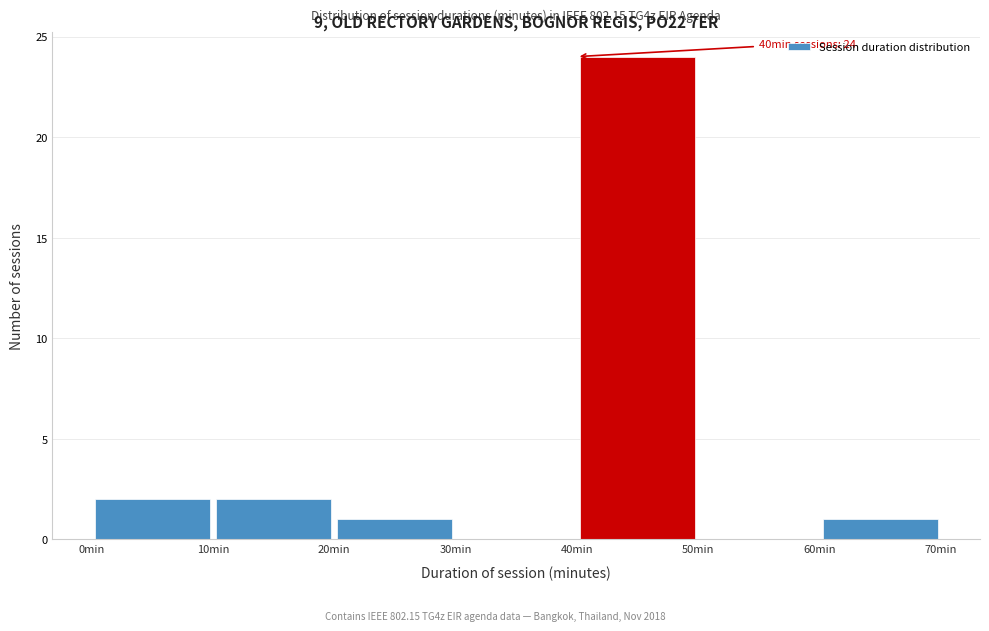

Which range on the x-axis has the tallest bar?

40 to 50